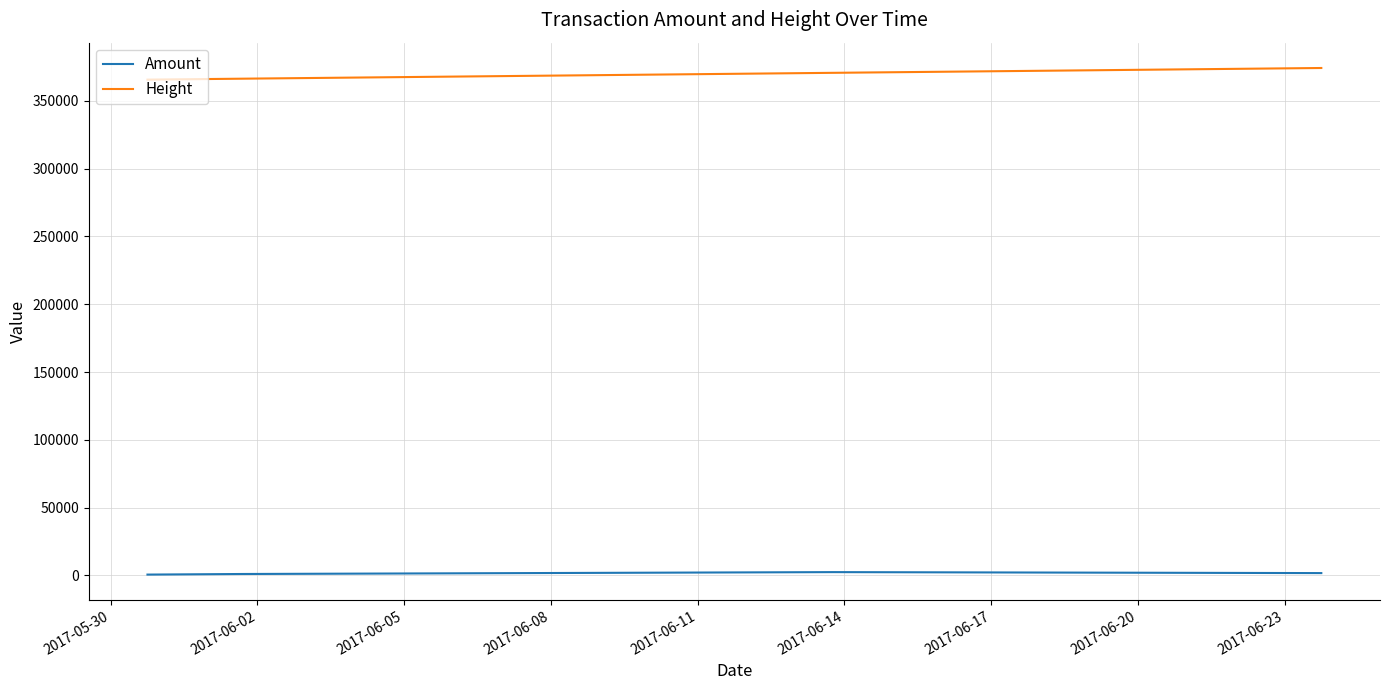

What is the difference between the maximum and minimum values in the Height series?

8580